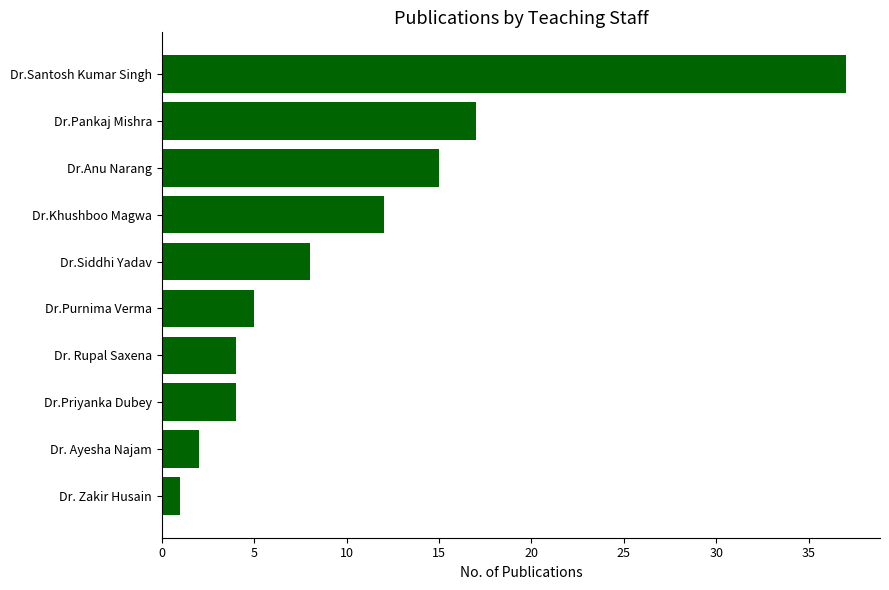

Is it true that the value at Dr.Priyanka Dubey is 4?

True